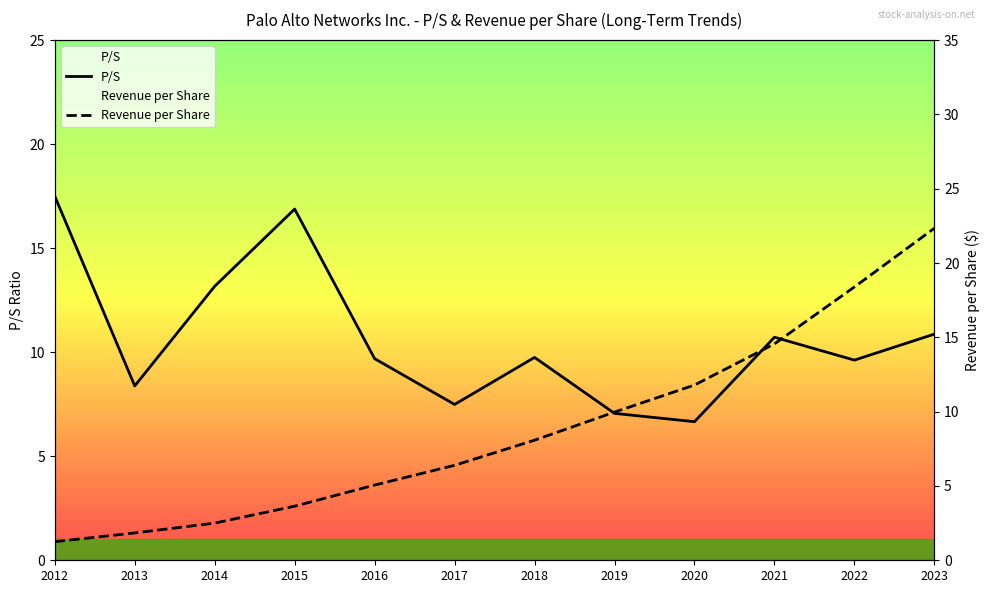

Read the P/S value at 2023.

10.9